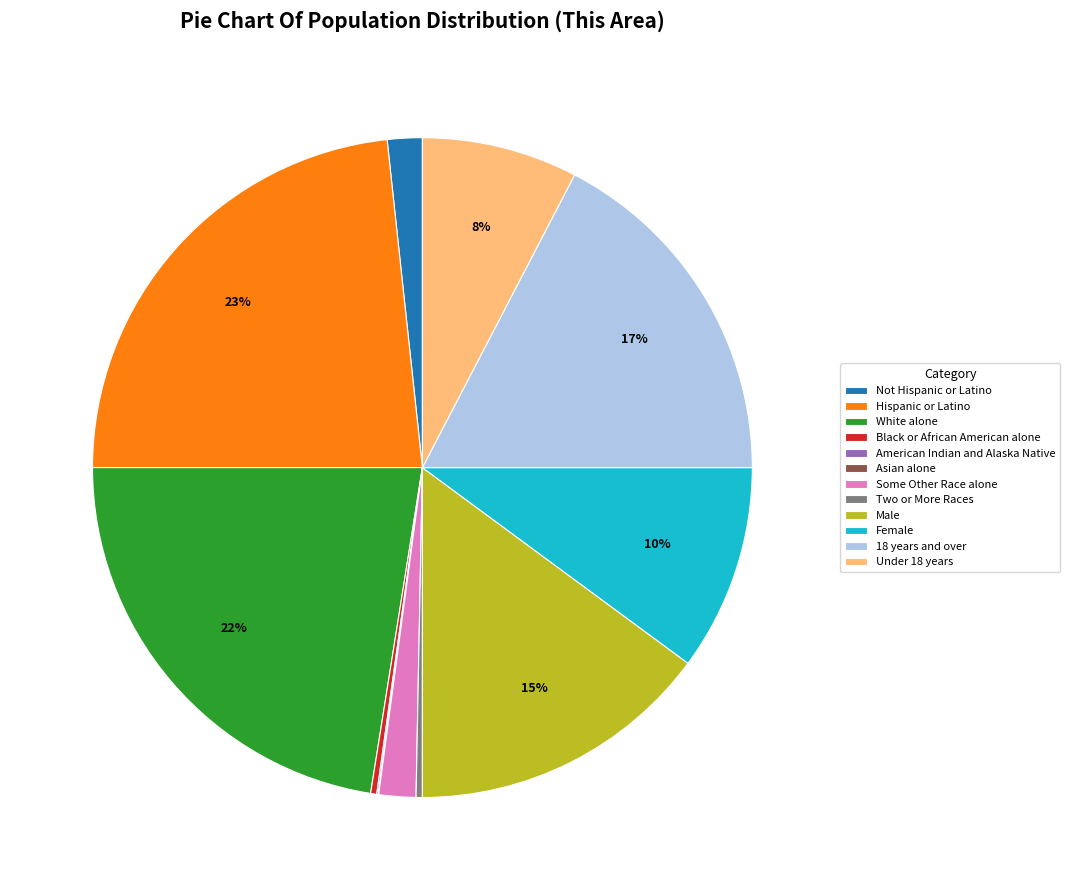

Which category has the biggest portion of the pie?

Hispanic or Latino